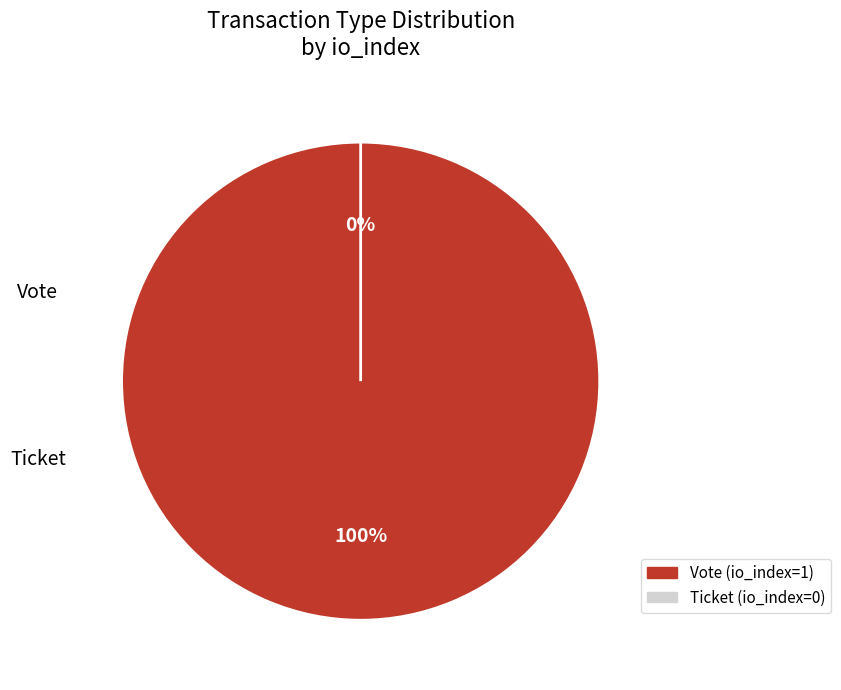

What is the smallest slice in the pie chart?

Ticket (io_index=0)